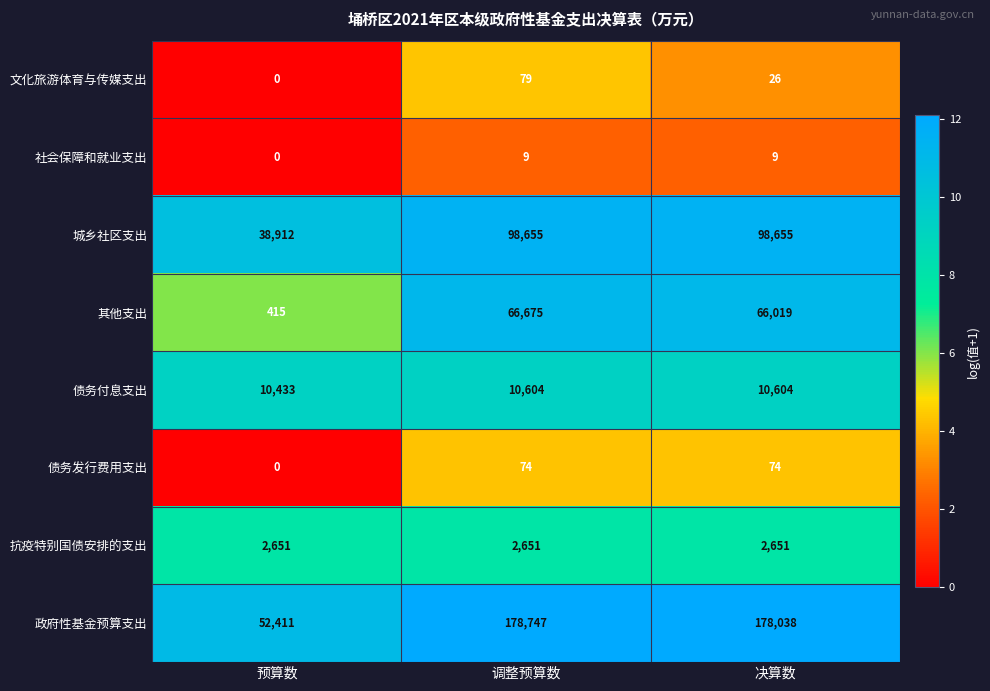

Reading right to left, list all the values displayed in this chart.

文化旅游体育与传媒支出: 26	79	0
社会保障和就业支出: 9	9	0
城乡社区支出: 98655	98655	38912
其他支出: 66019	66675	415
债务付息支出: 10604	10604	10433
债务发行费用支出: 74	74	0
抗疫特别国债安排的支出: 2651	2651	2651
政府性基金预算支出: 178038	178747	52411